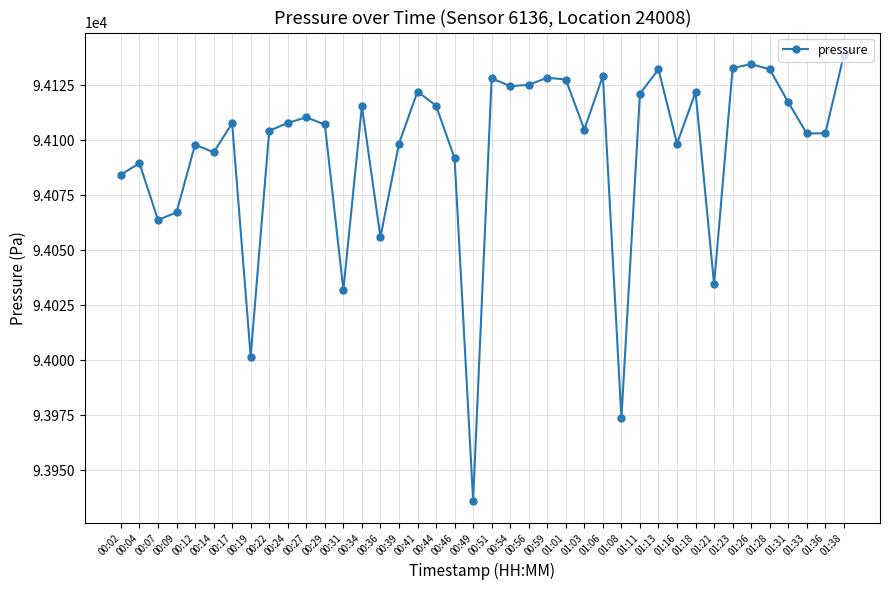

What is the approximate value at 00:27?

94110.4